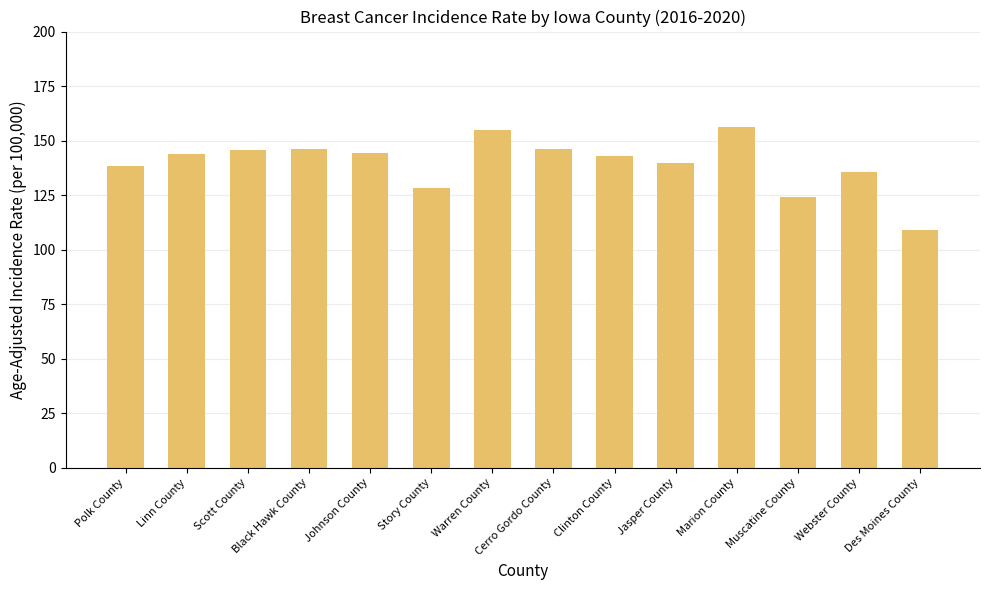

Are the bars grouped side by side (vs. stacked)?

No